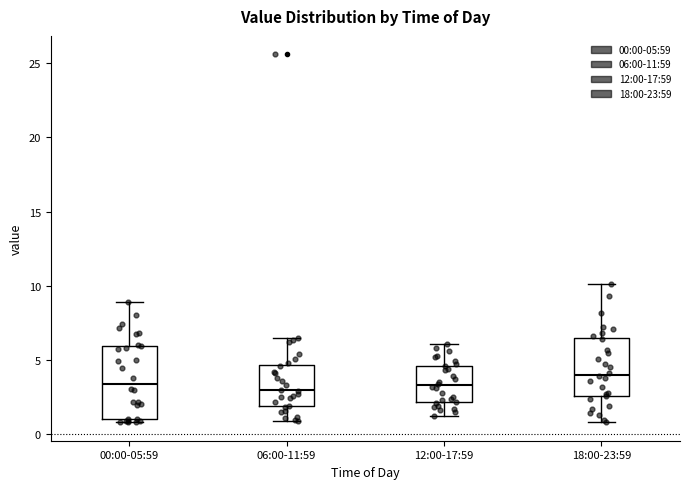

Reading left to right, transcribe this box plot: for each box, give where its median line is, the range the box spans, and where its two whiskers end, as read against the y-axis. The values are not printed on the chart, so give them approximately, as read against the axis.

00:00-05:59: median 3.5, box 1.0 to 6.0, whiskers 1.0 (just below the box's lower edge) to 9.0
06:00-11:59: median 3.0, box 2.0 to 4.5, whiskers 1.0 to 6.5
12:00-17:59: median 3.5, box 2.0 to 4.5, whiskers 1.0 to 6.0
18:00-23:59: median 4.0, box 2.5 to 6.5, whiskers 1.0 to 10.0